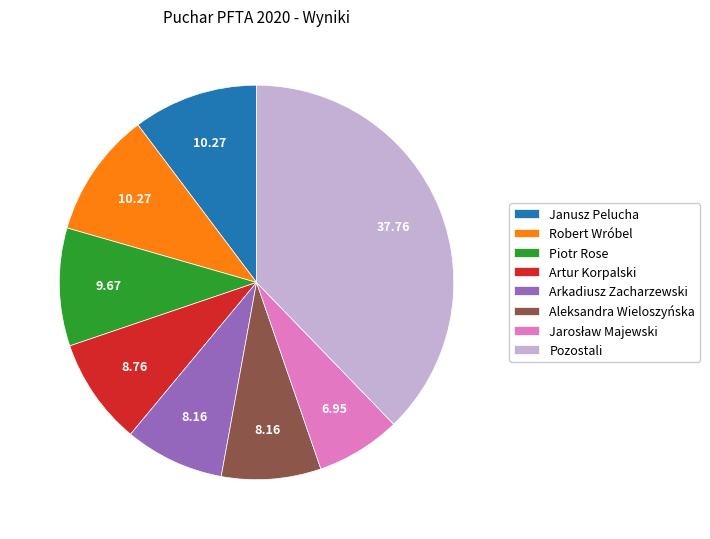

Is there a majority slice in this chart?

No